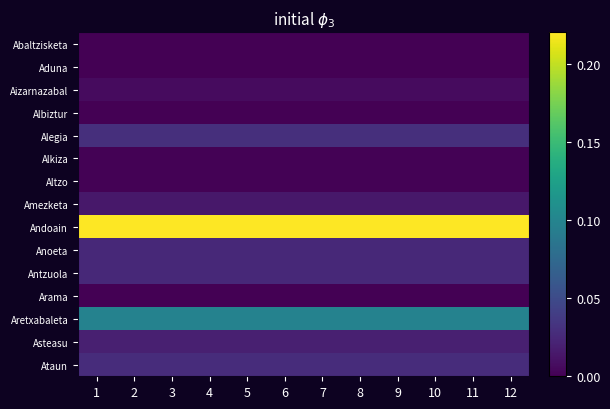

List the series in order of their peak value, lowest first.

Albiztur, Arama, Abaltzisketa, Aduna, Alkiza, Altzo, Aizarnazabal, Amezketa, Asteasu, Anoeta, Antzuola, Ataun, Alegia, Aretxabaleta, Andoain